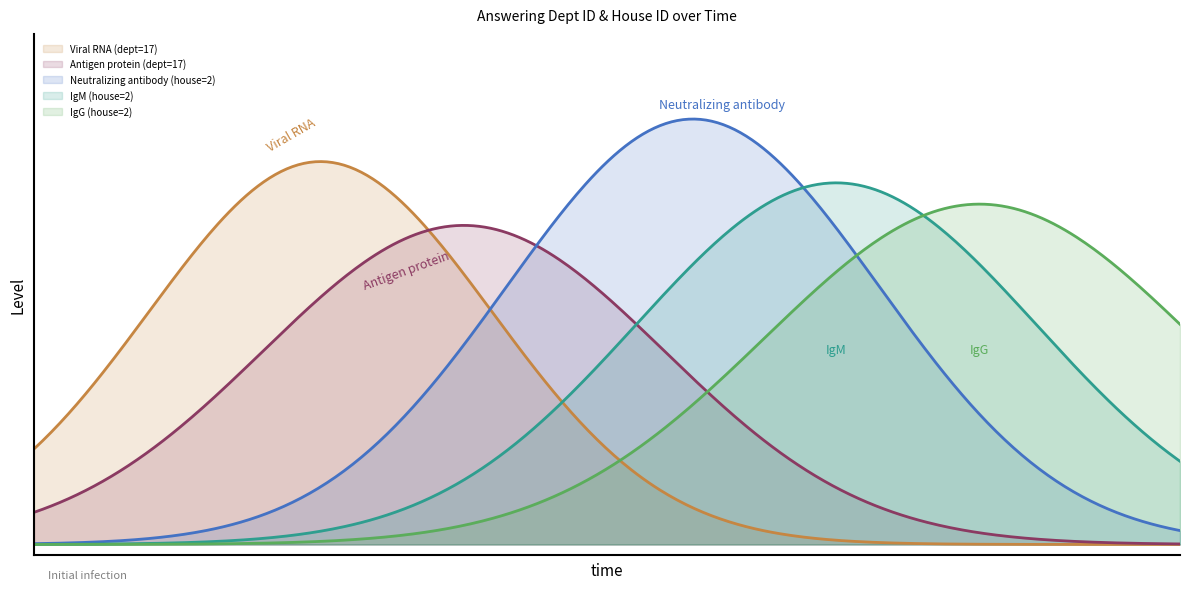

The house id series shows 2 at 2023-12-19. True or false?

True